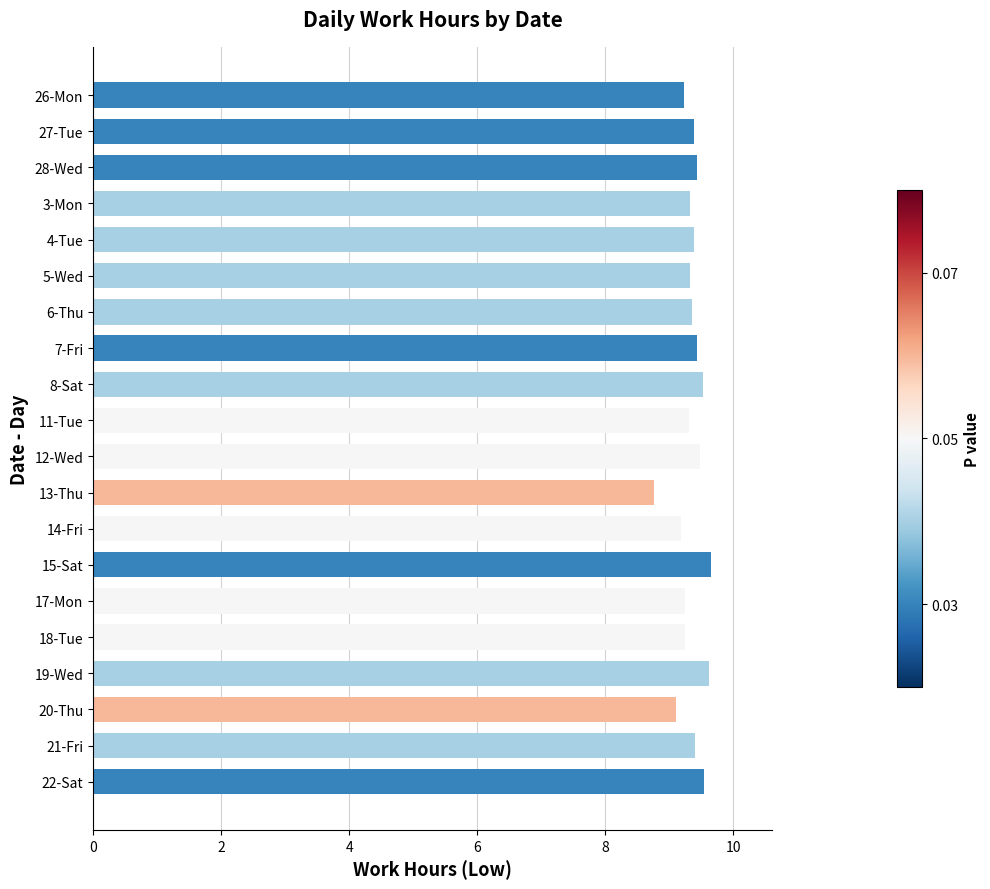

At which category does the chart reach its minimum across all series?

13-Thu